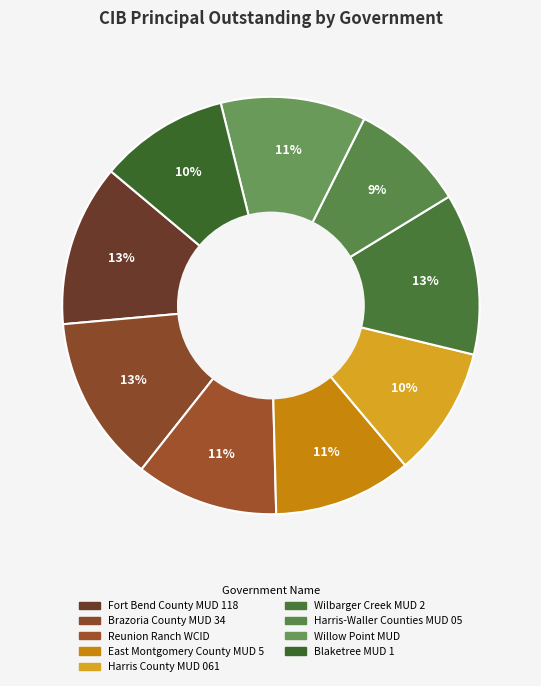

How many segments does this pie chart have?

9